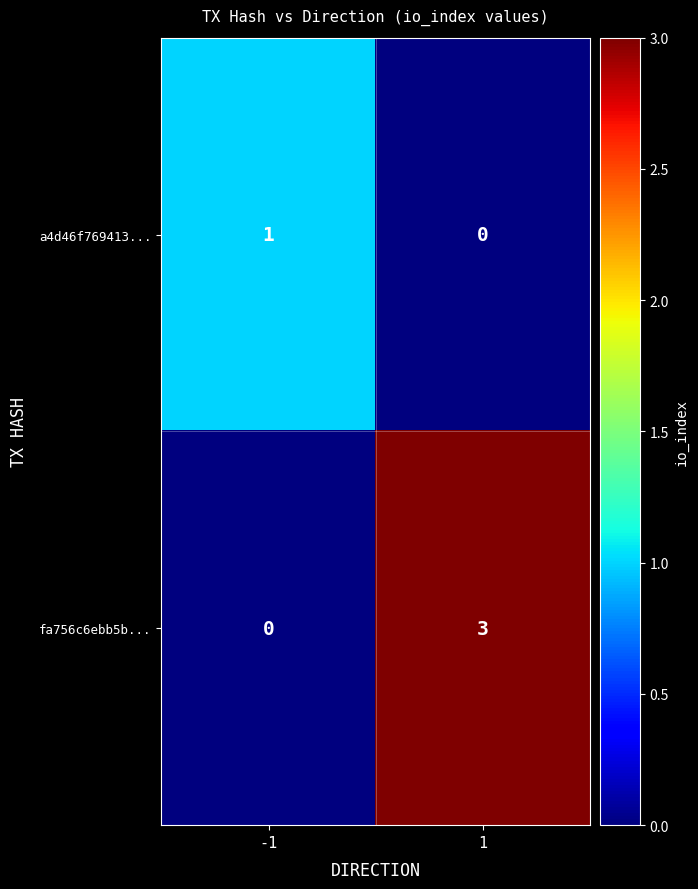

List the series in order of their overall mean, lowest first.

a4d46f769413..., fa756c6ebb5b...